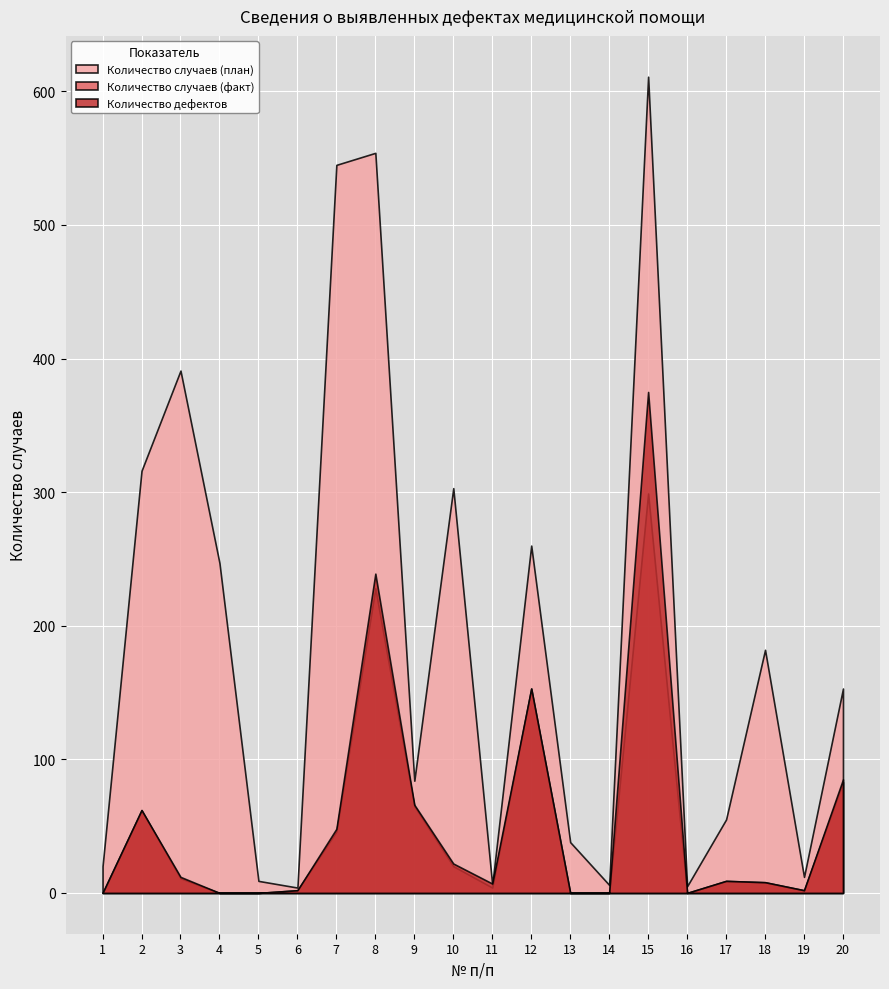

What is the highest value of the Количество случаев (план) series?

611